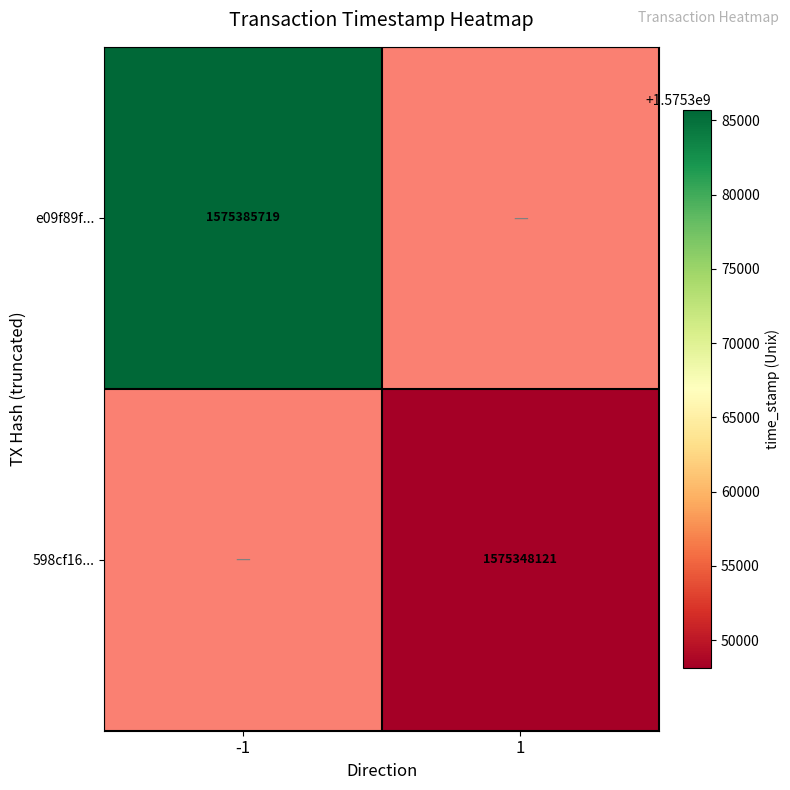

The value of 598cf16... at 1 is 1575348121. True or false?

True